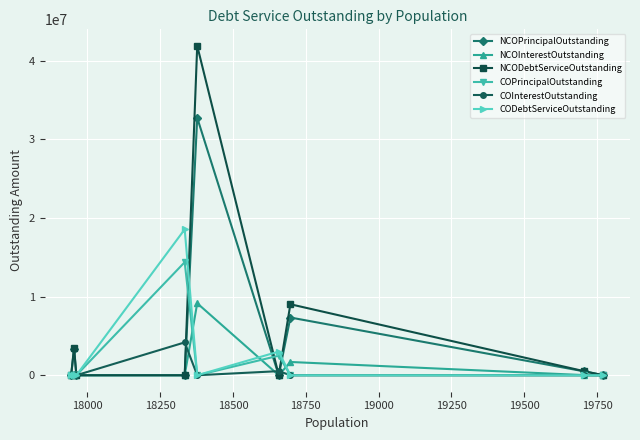

What is the maximum value for NCOInterestOutstanding?

9159053.3